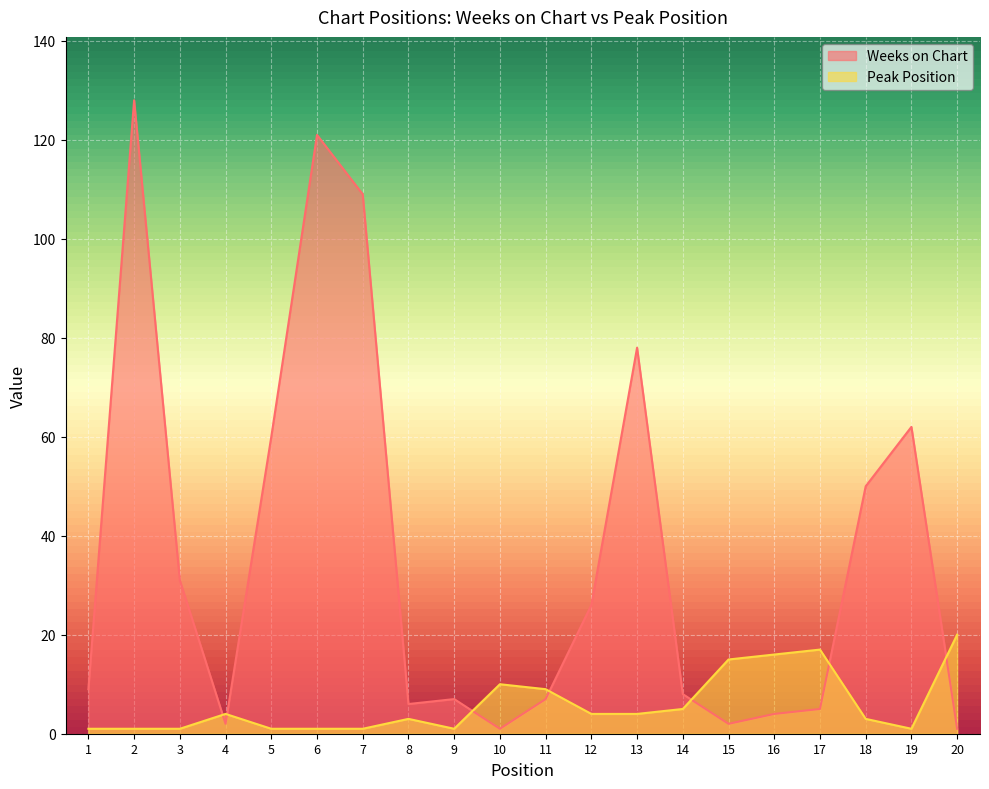

List the labels in order of Weeks on Chart value, largest first.

2, 6, 7, 13, 19, 5, 18, 3, 12, 1, 14, 9, 11, 8, 17, 16, 4, 15, 10, 20